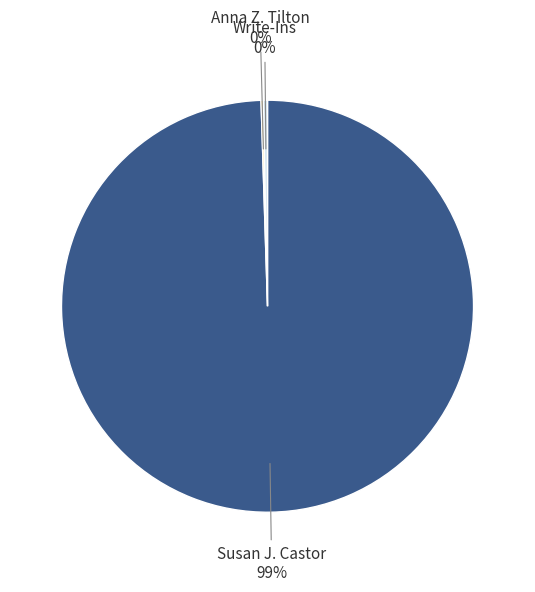

Is there any slice that represents more than half of the pie?

Yes